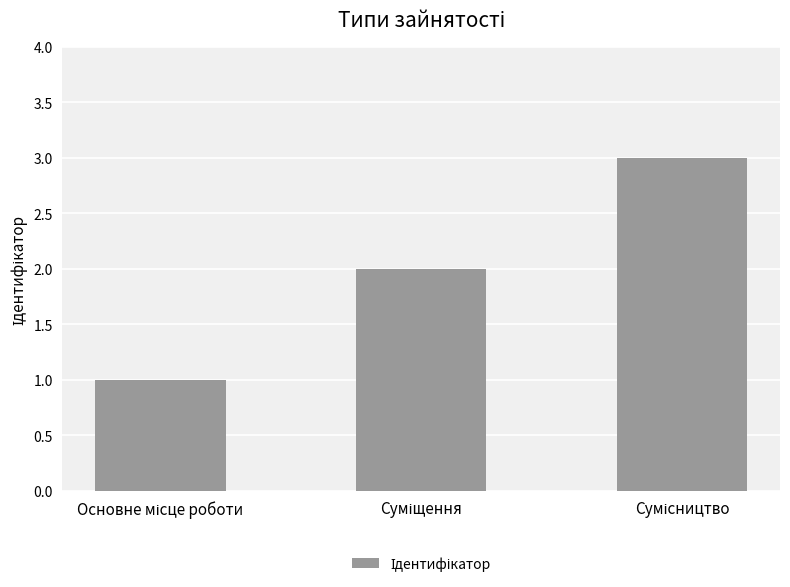

What is the sum of all values?

6